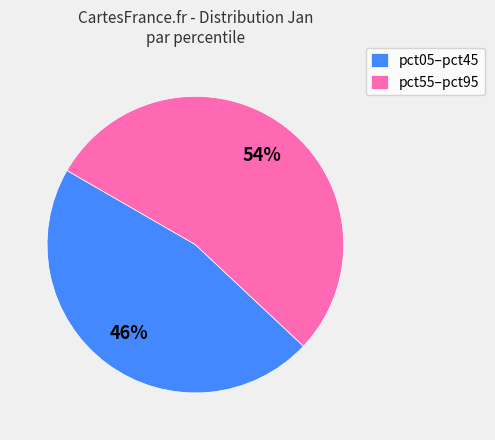

How many segments does this pie chart have?

2